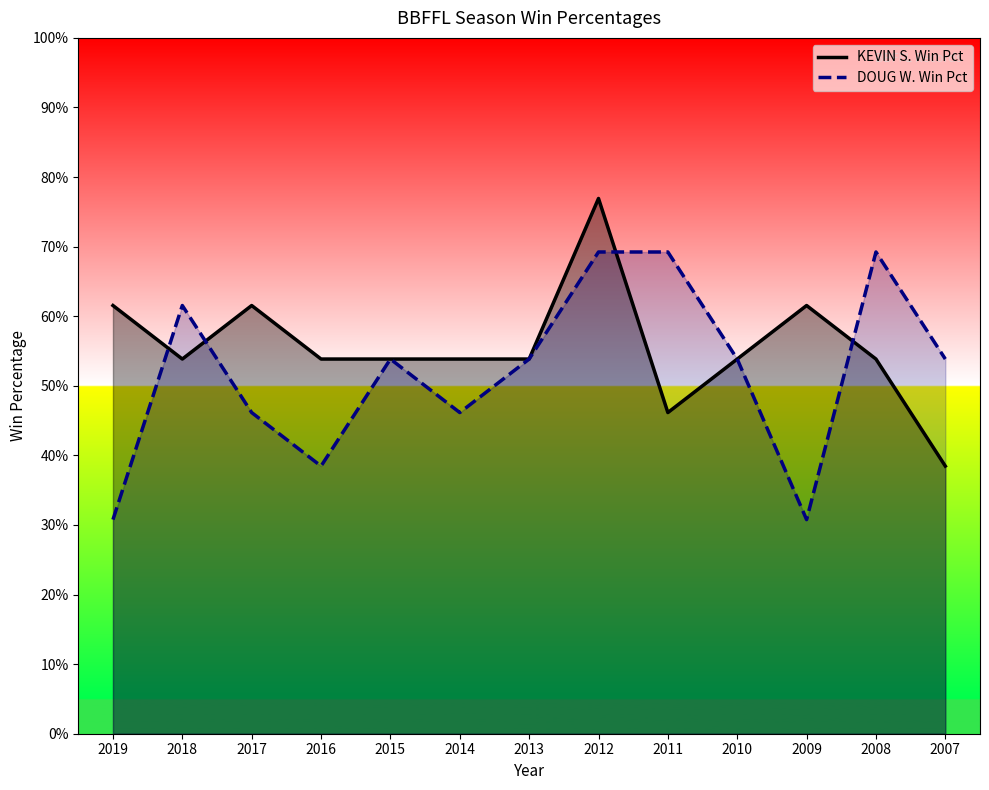

What is the maximum value for KEVIN S. Win Pct?

0.8